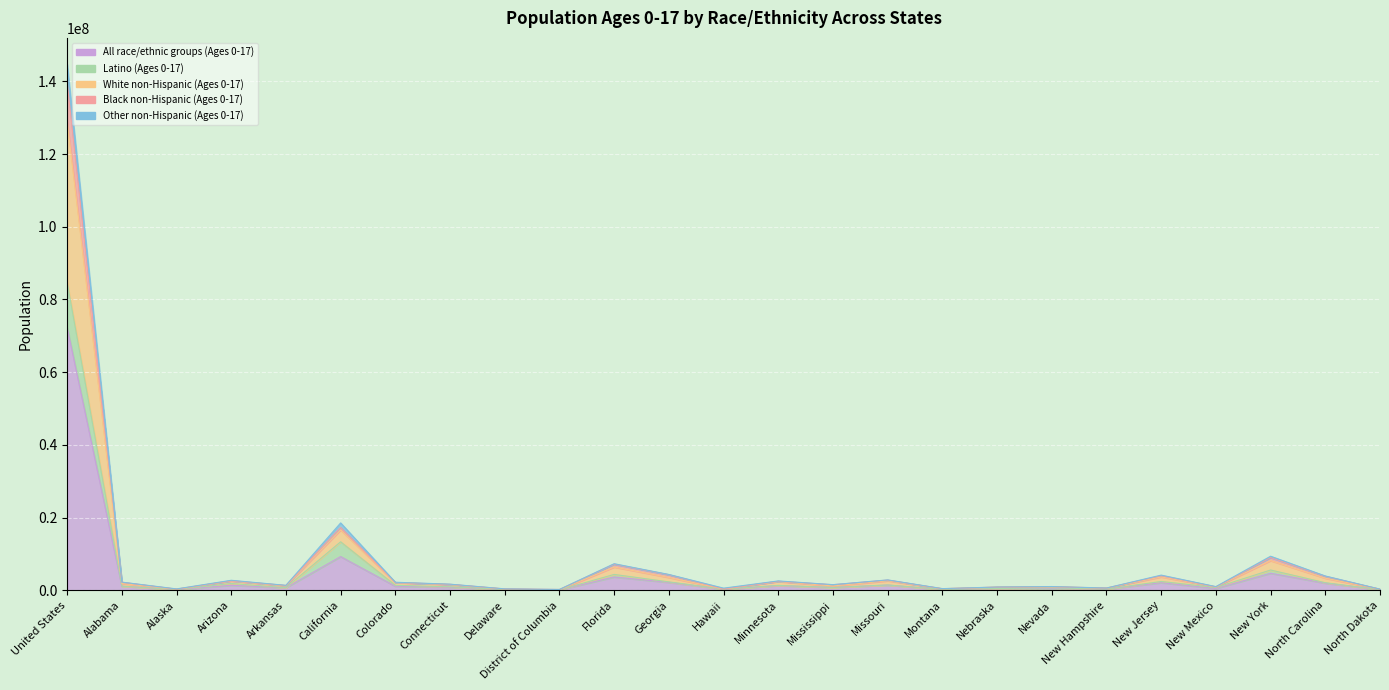

What is the difference between the Other non-Hispanic (Ages 0-17) values at New Jersey and Connecticut?

2131228